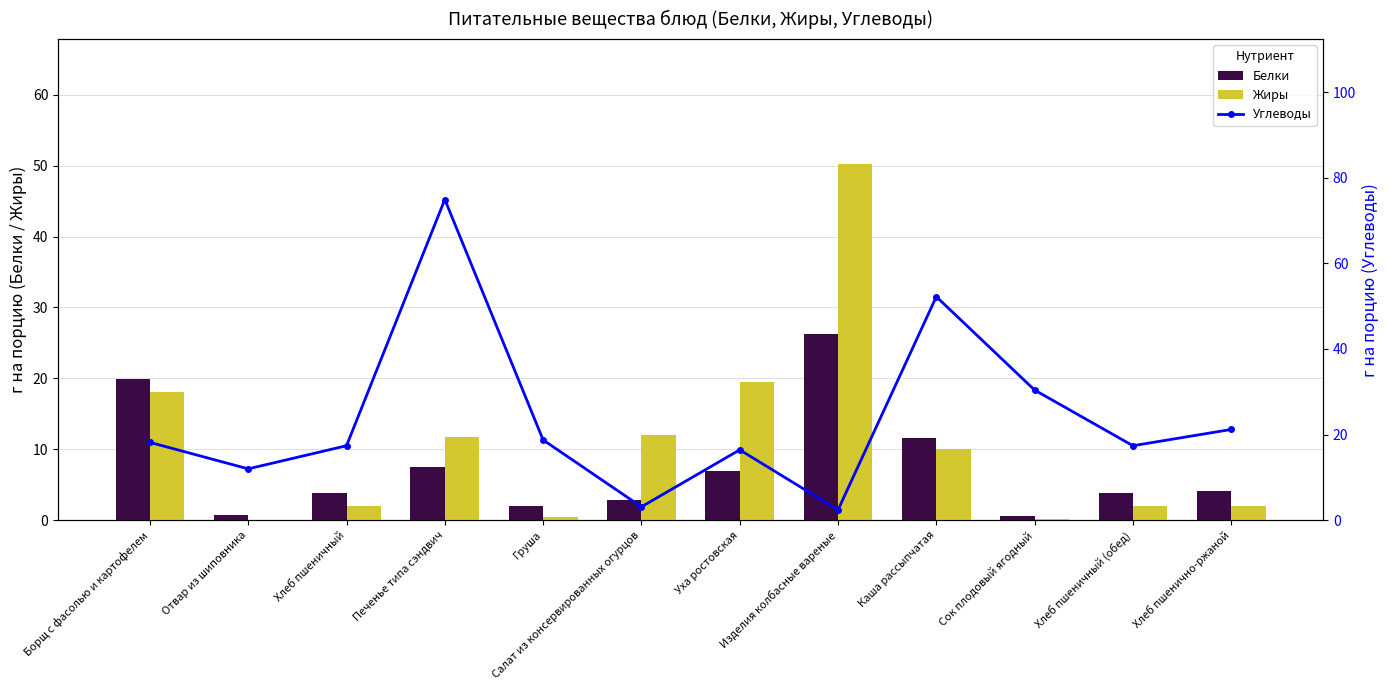

What are all the series names shown in the legend?

Белки, Жиры, Углеводы